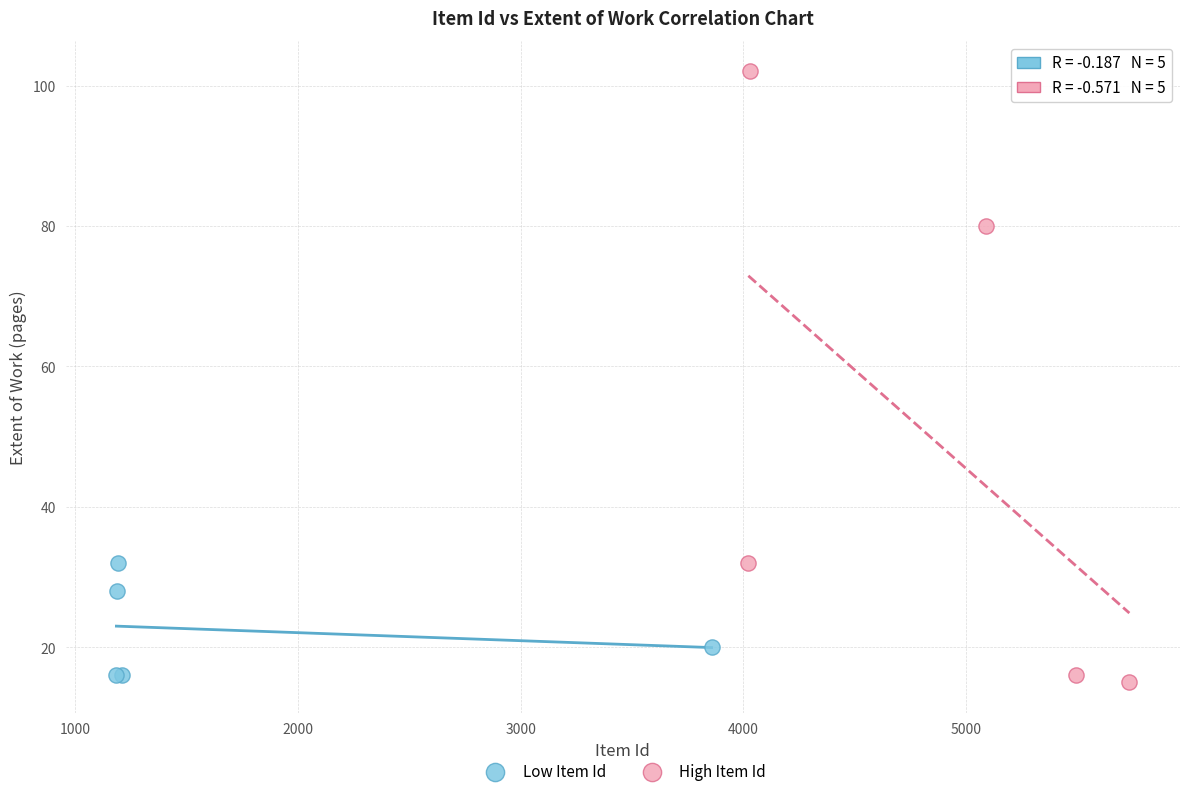

Which series has the widest spread of Y values?

High Item Id